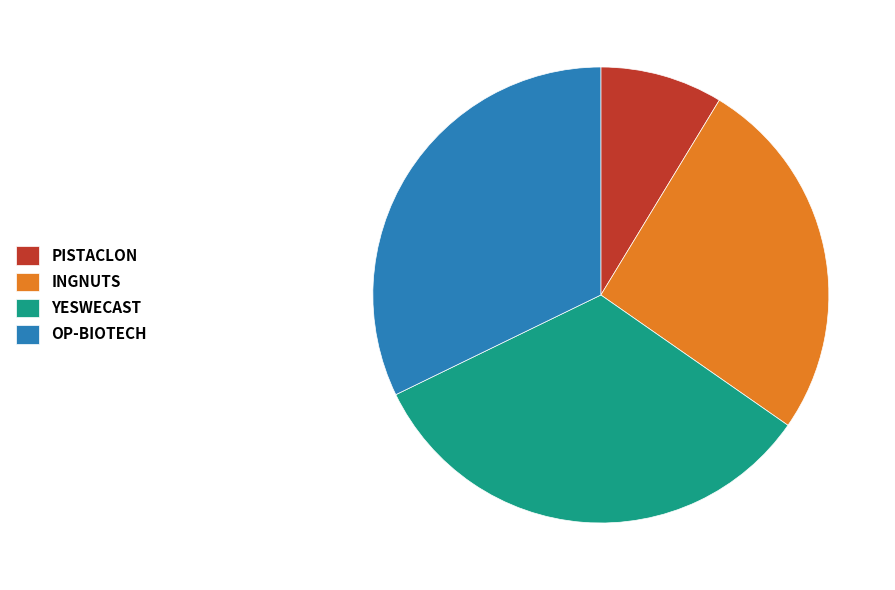

How many segments does this pie chart have?

4